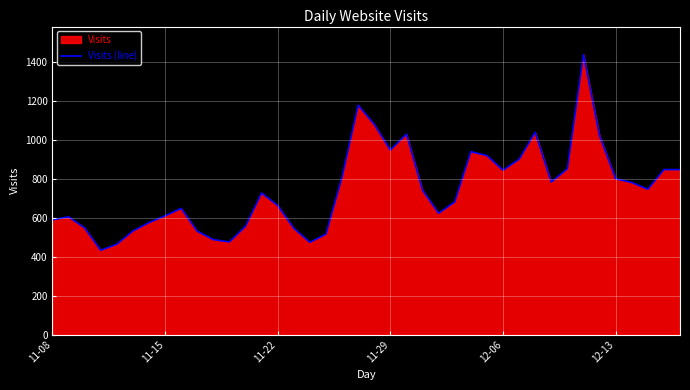

What is the smallest value displayed?

432